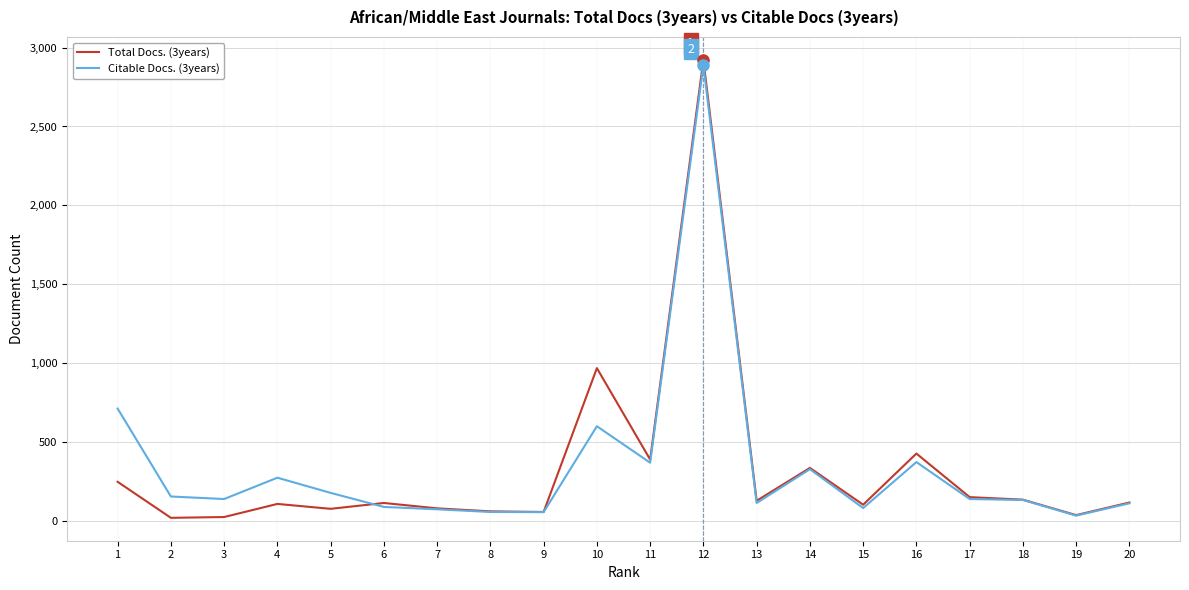

The value of Total Docs. (3years) at 18 is 137. True or false?

True